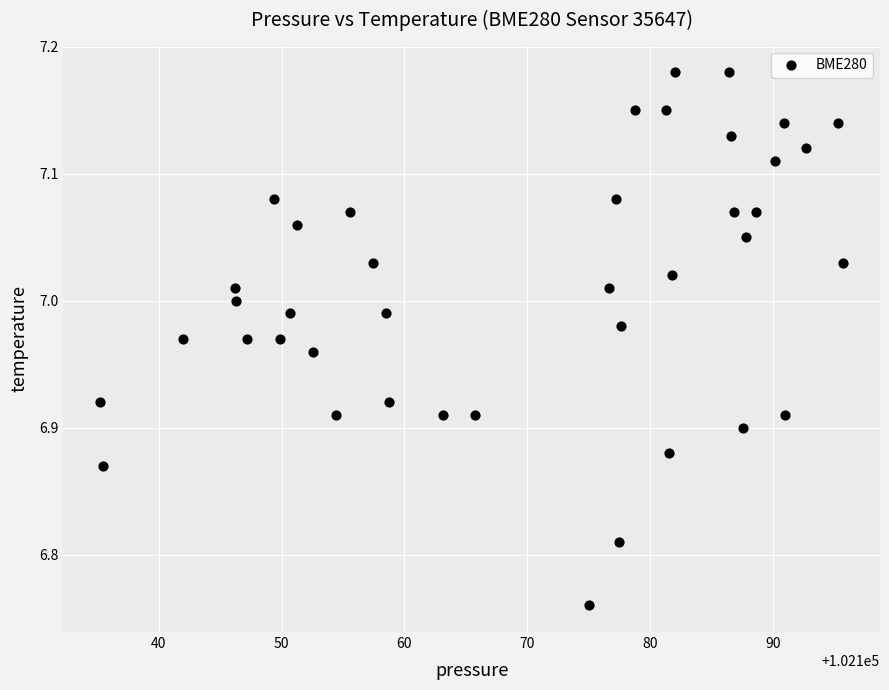

What is the range of Y values (max minus min)?

0.4